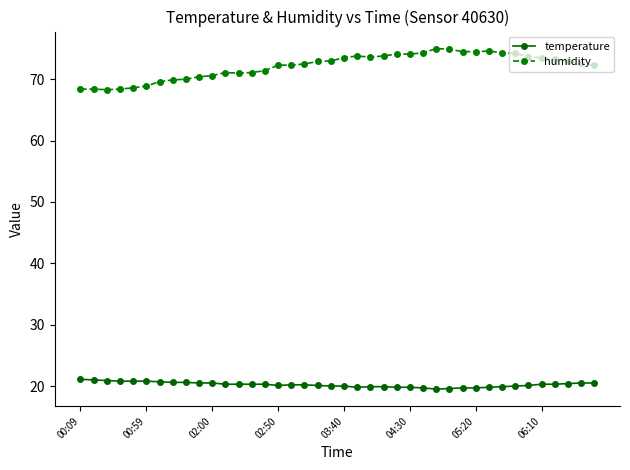

True or false: humidity and temperature intersect in this chart.

False